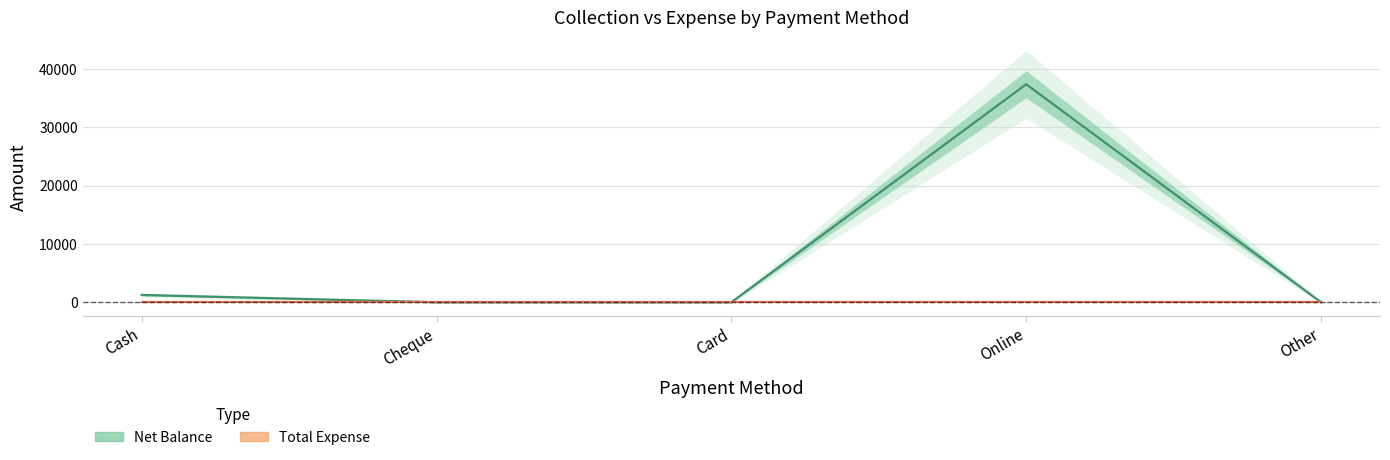

What is the difference between the maximum and minimum values?

37366